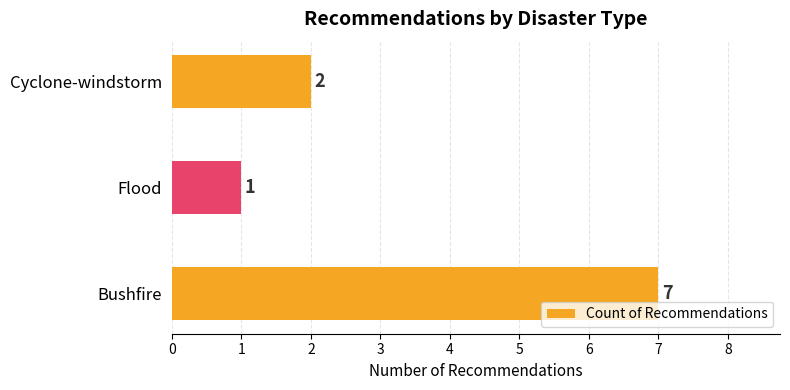

Rank the categories by value from lowest to highest.

Flood, Cyclone-windstorm, Bushfire